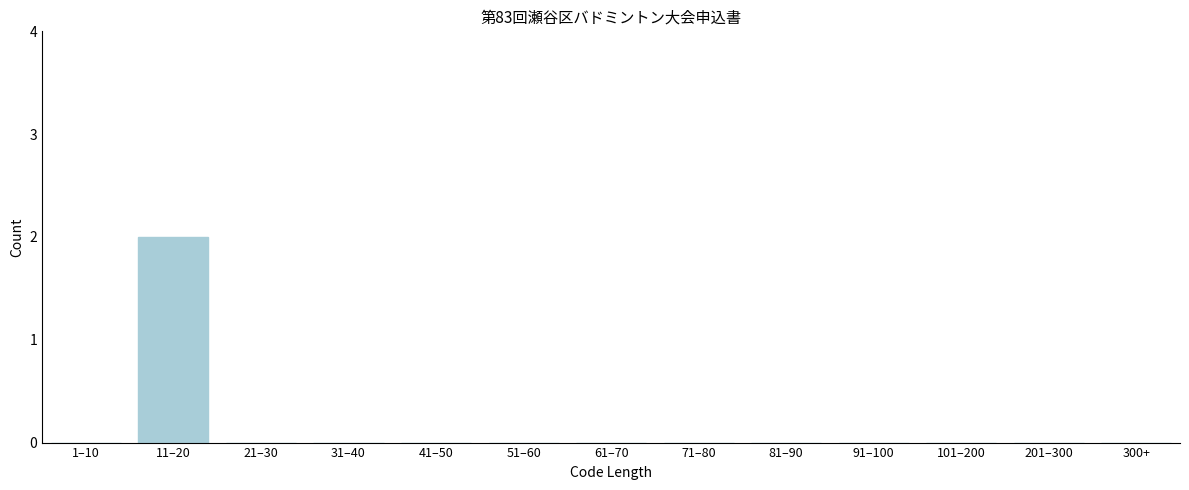

Reading left to right, transcribe all the data shown in this chart.

1–10=0	11–20=2	21–30=0	31–40=0	41–50=0	51–60=0	61–70=0	71–80=0	81–90=0	91–100=0	101–200=0	201–300=0	300+=0